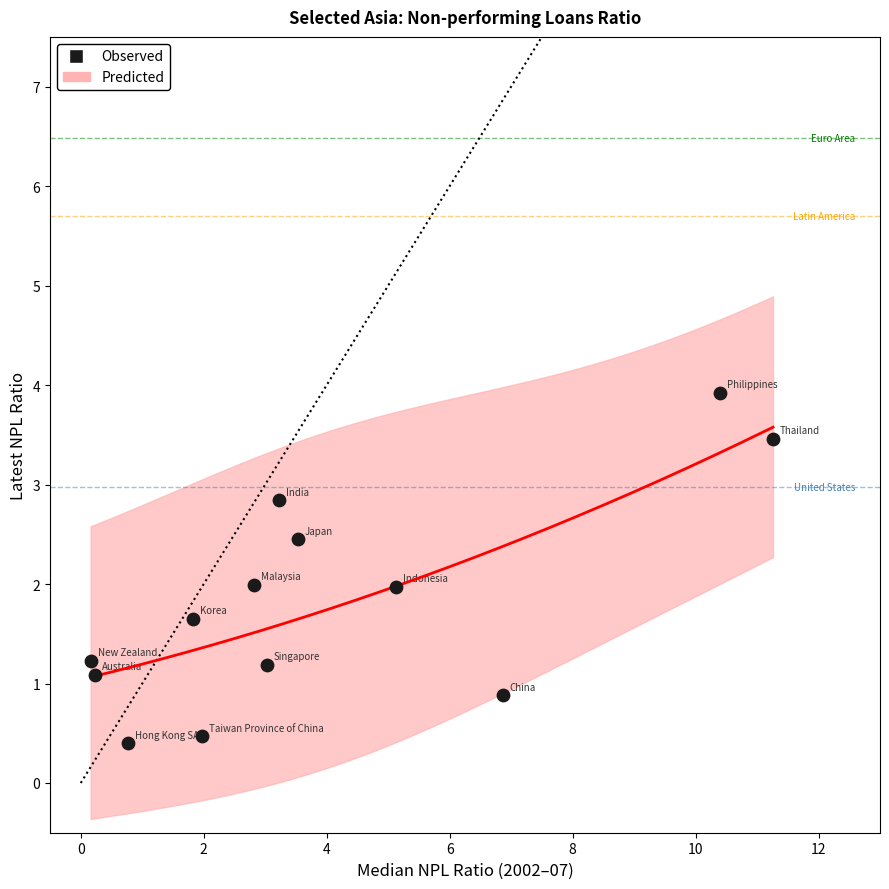

What is the range of X values (max minus min)?

11.1